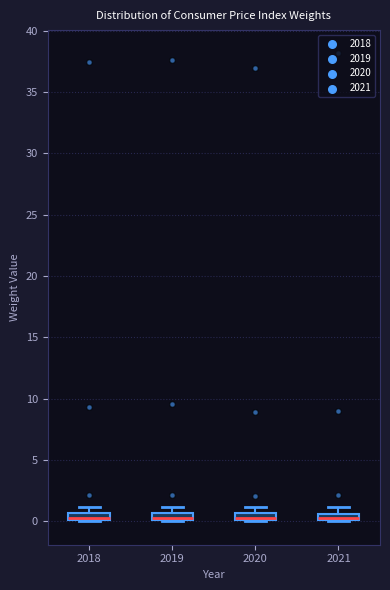

Where does the upper whisker of the box at x = 2018 end on the y-axis? The values are not printed on the chart, so give them approximately, as read against the axis.

1.0